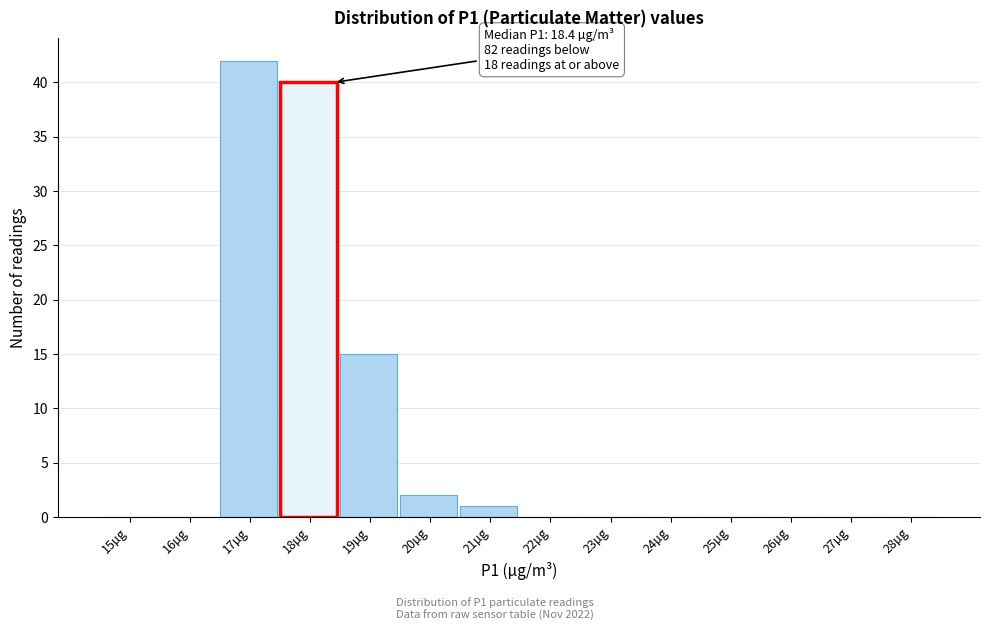

Reading left to right, list all the values displayed in this chart.

15µg=0	16µg=0	17µg=42	18µg=40	19µg=15	20µg=2	21µg=1	22µg=0	23µg=0	24µg=0	25µg=0	26µg=0	27µg=0	28µg=0